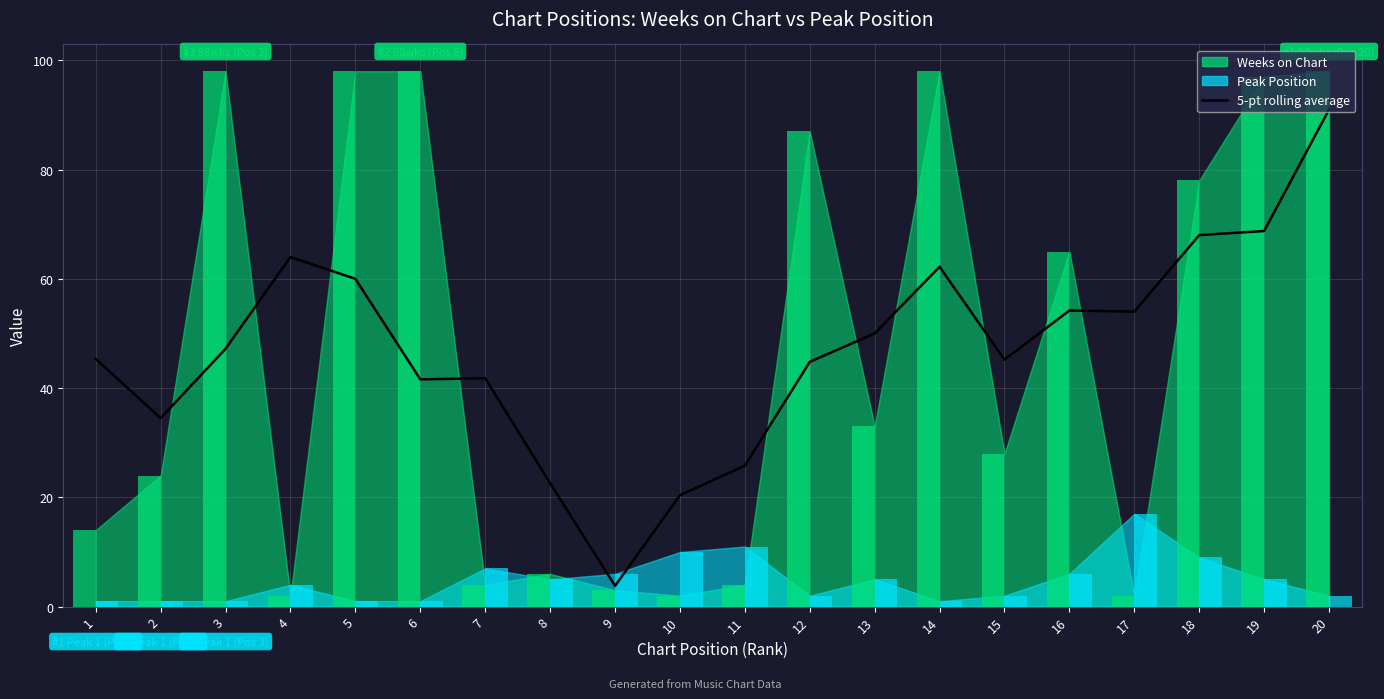

At which category does the chart reach its minimum across all series?

9